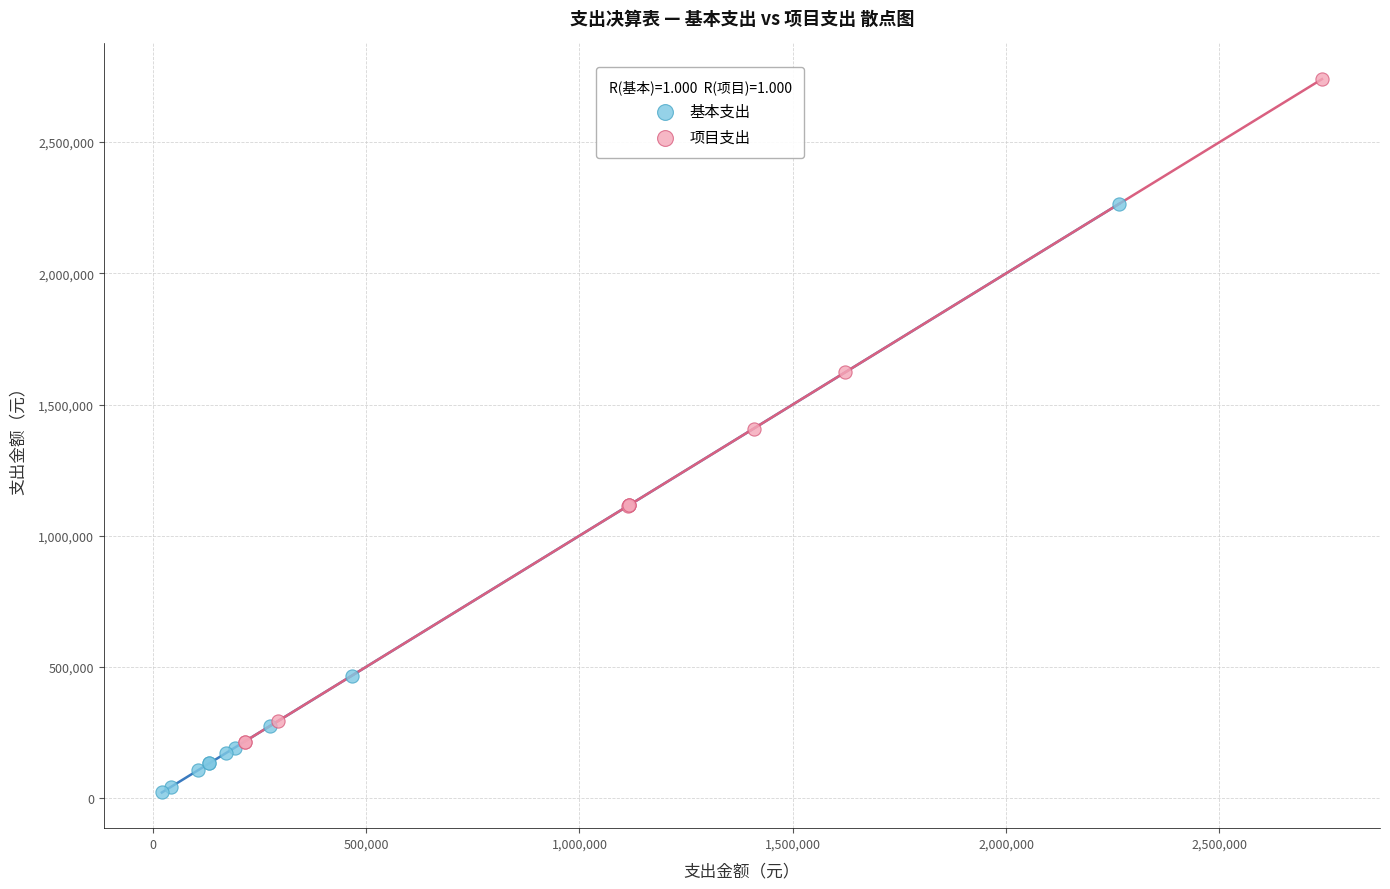

What are all the series names shown in the legend?

基本支出, 项目支出